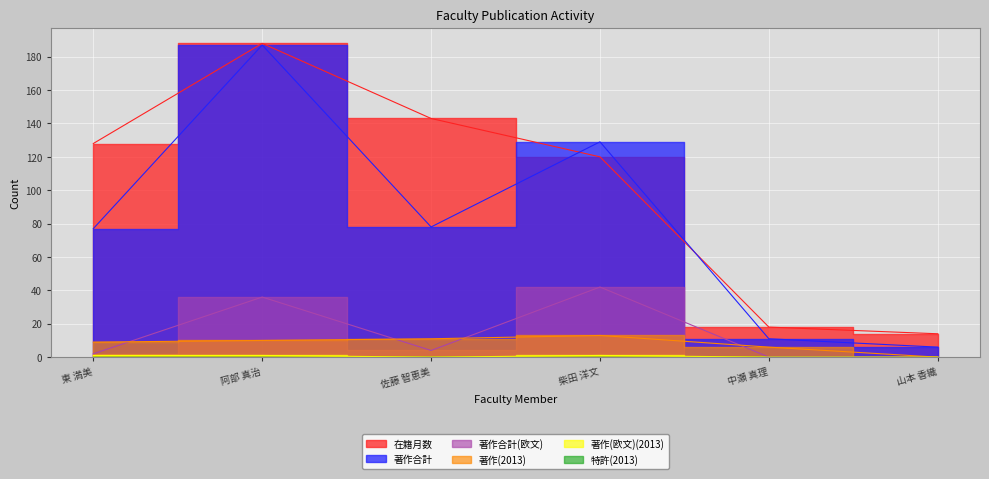

What is the spread (max minus min) of values at 阿部 真治?

187